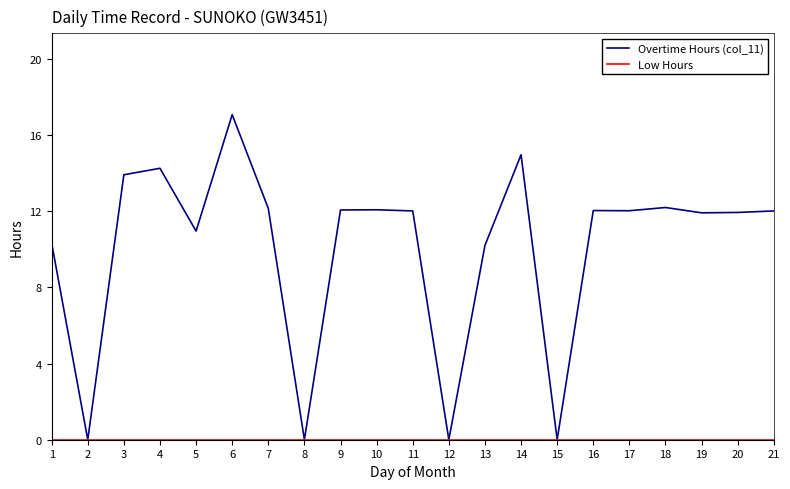

What is the difference between the highest and lowest values at 16?

12.0